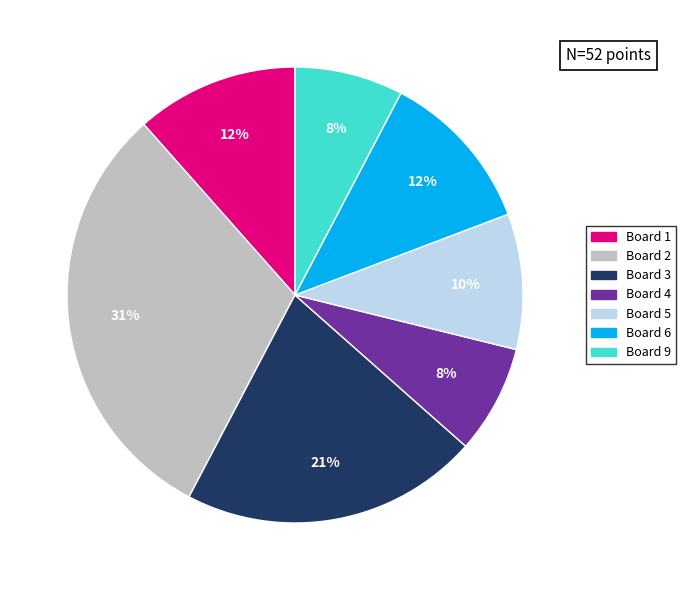

Does any single category account for the majority?

No